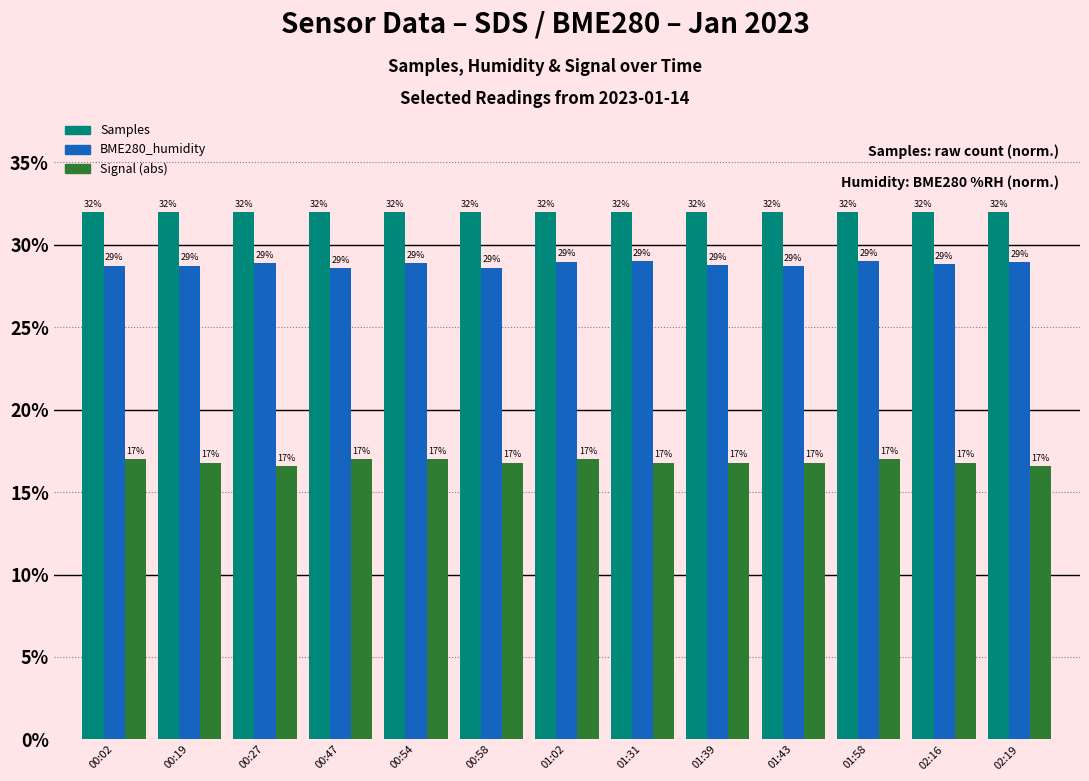

At 02:16, list the series in order from smallest to largest.

Signal (abs), BME280_humidity, Samples